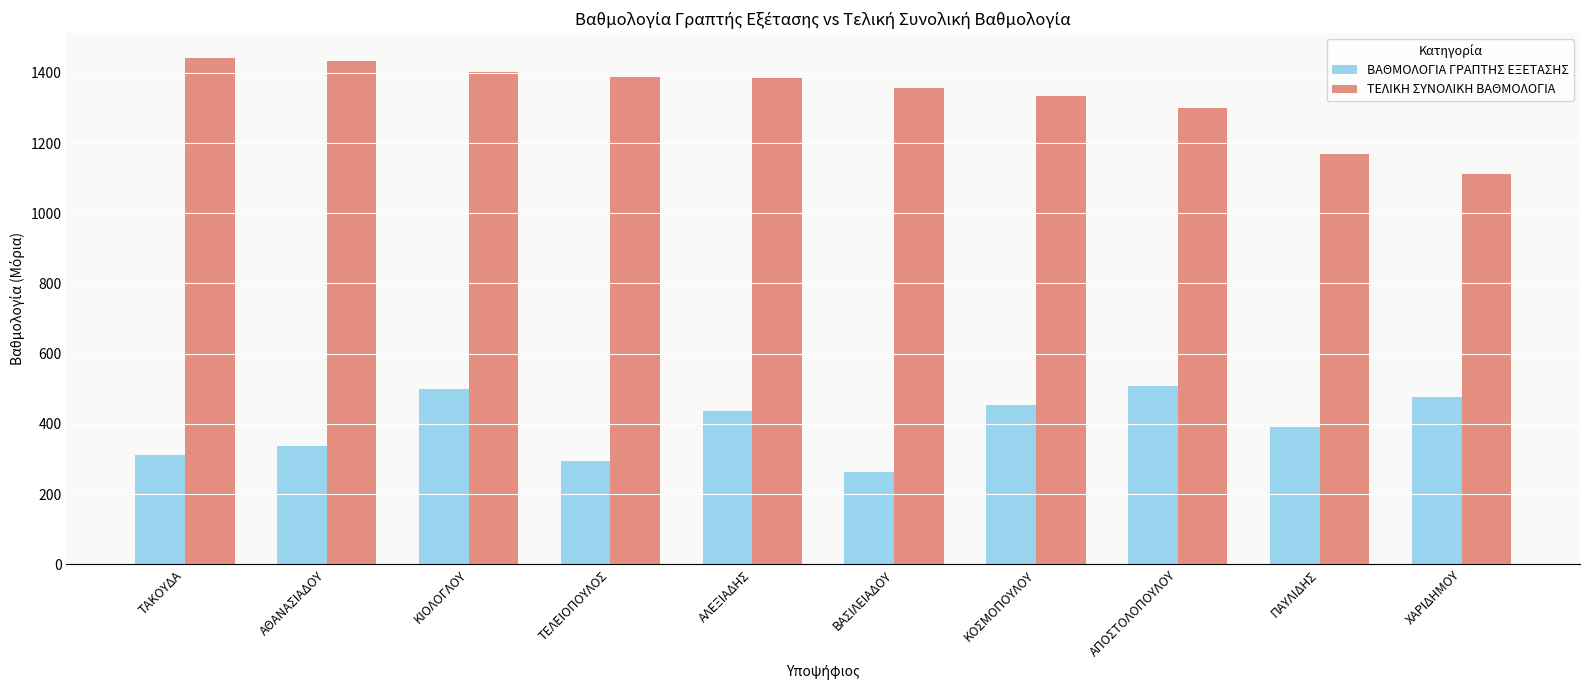

The ΒΑΘΜΟΛΟΓΙΑ ΓΡΑΠΤΗΣ ΕΞΕΤΑΣΗΣ series shows 294.0 at ΤΕΛΕΙΟΠΟΥΛΟΣ. True or false?

True